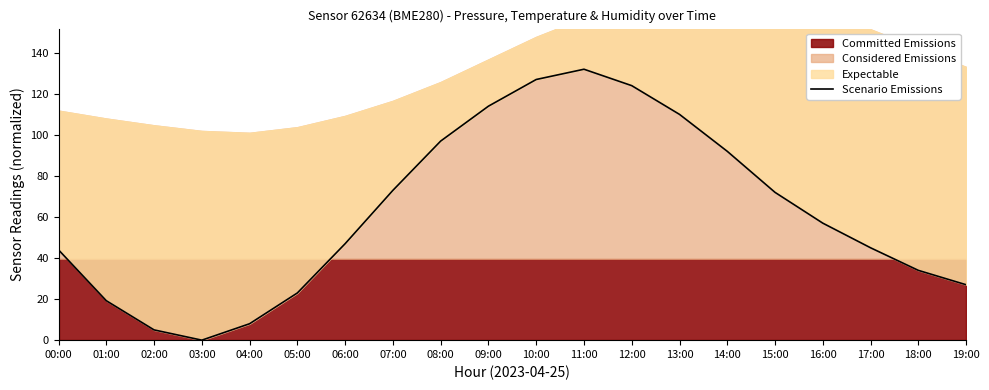

Where is the first local maximum?

11:00